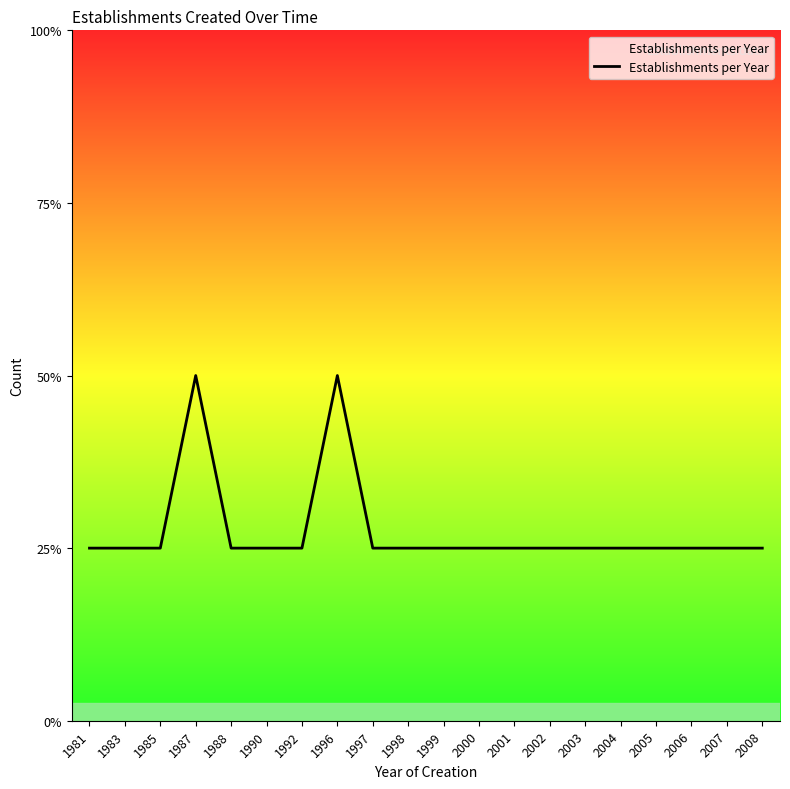

True or false: there are more than 1 points higher than both neighbors.

True